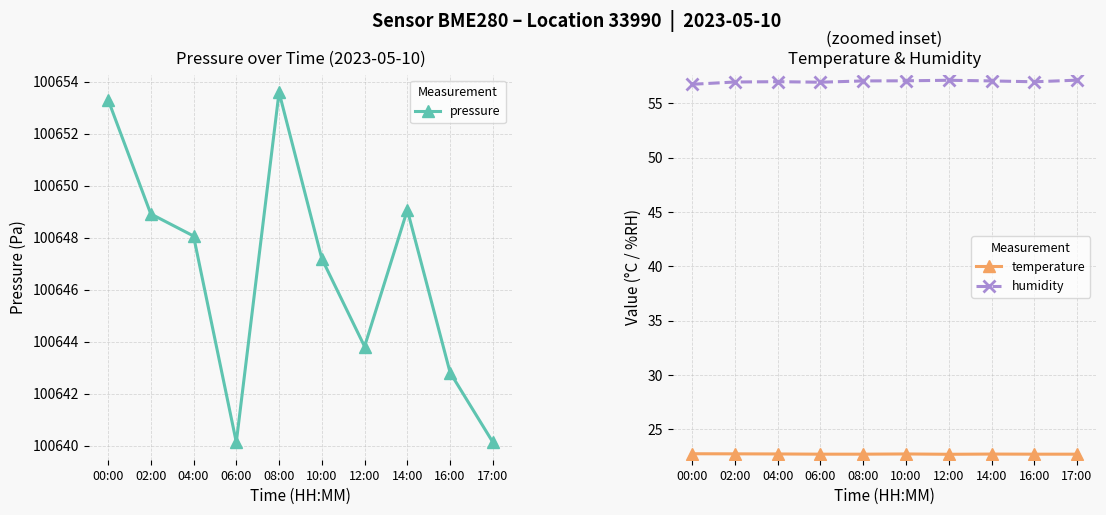

What are all the series names shown in the legend?

pressure, temperature, humidity